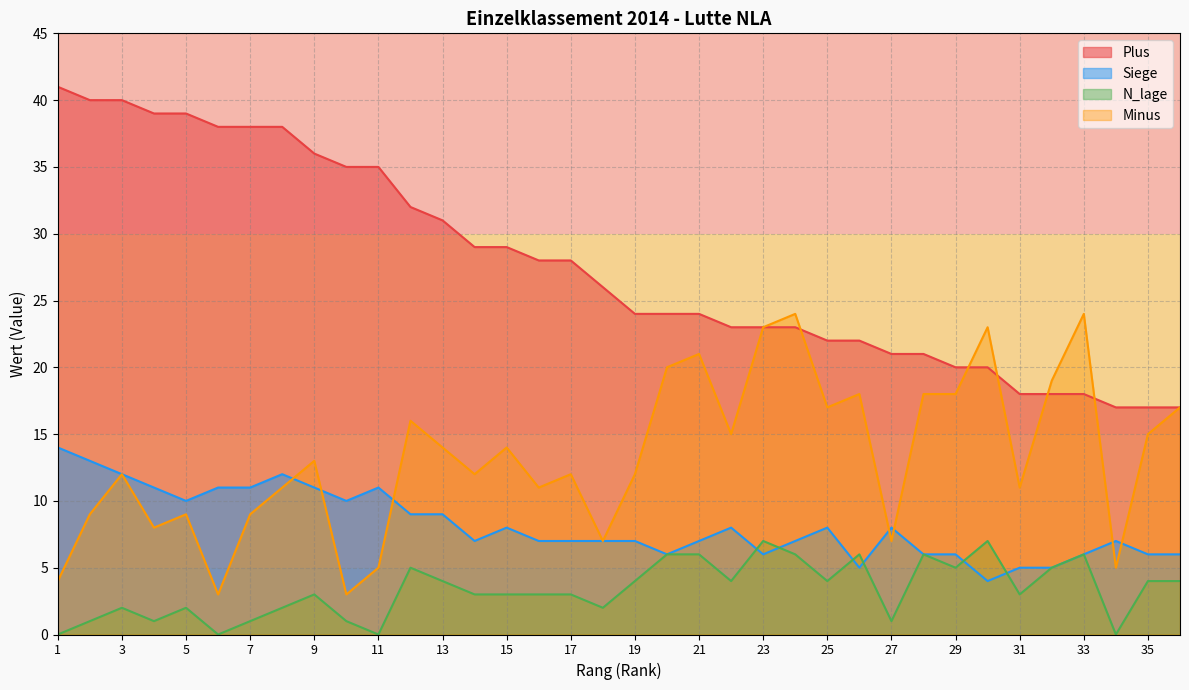

At which category is the sum across all series the highest?

3